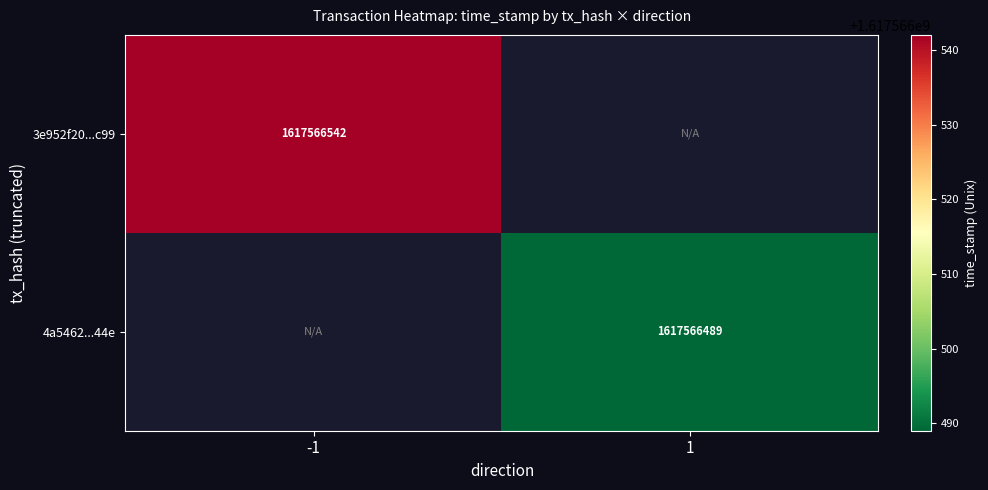

The 4a5462...44e series shows 1617566489 at 1. True or false?

True